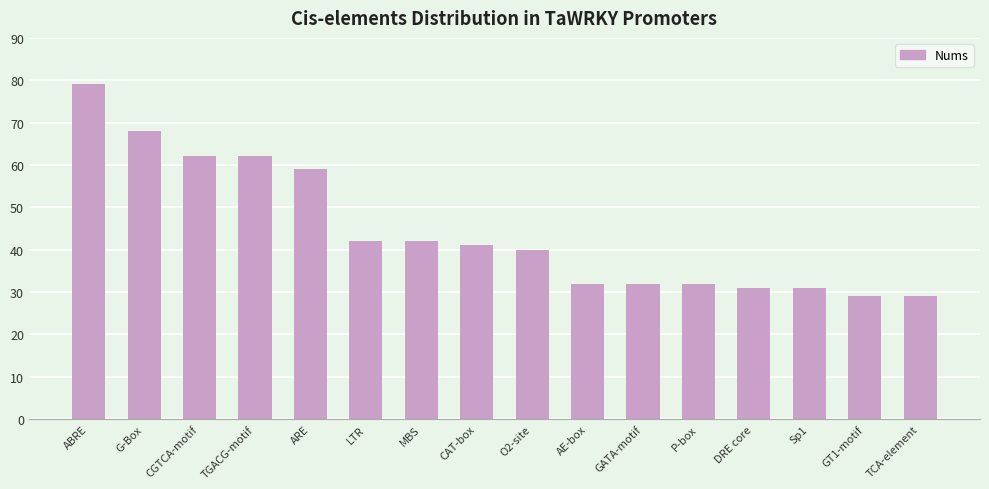

Reading left to right, extract all data points from this chart.

79	68	62	62	59	42	42	41	40	32	32	32	31	31	29	29